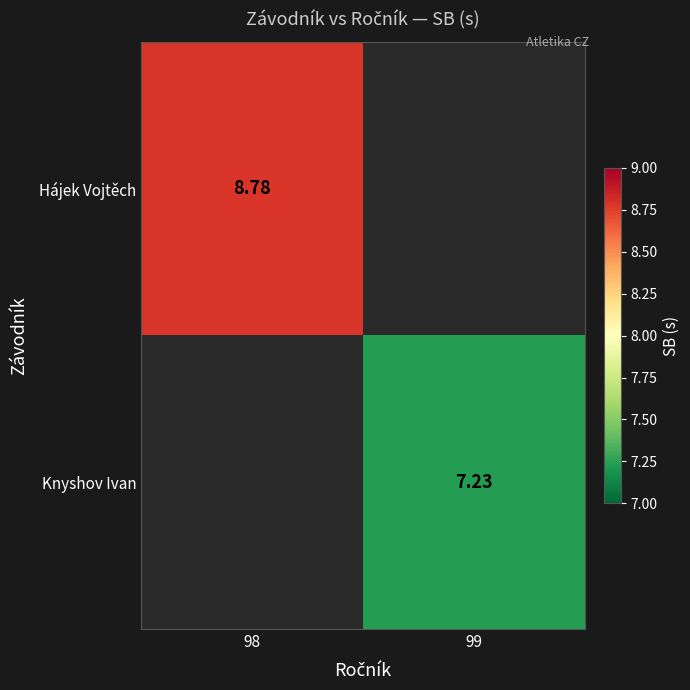

How many series are shown in this chart?

2